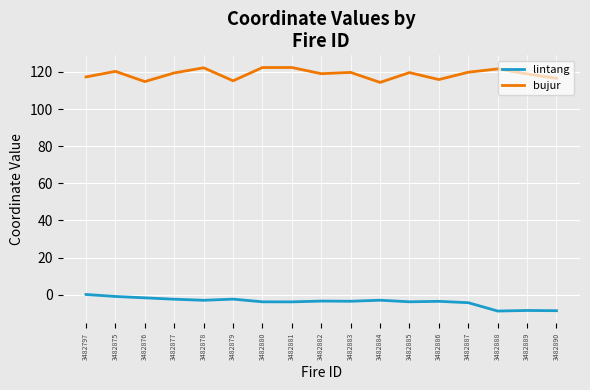

True or false: lintang and bujur cross at least once.

False